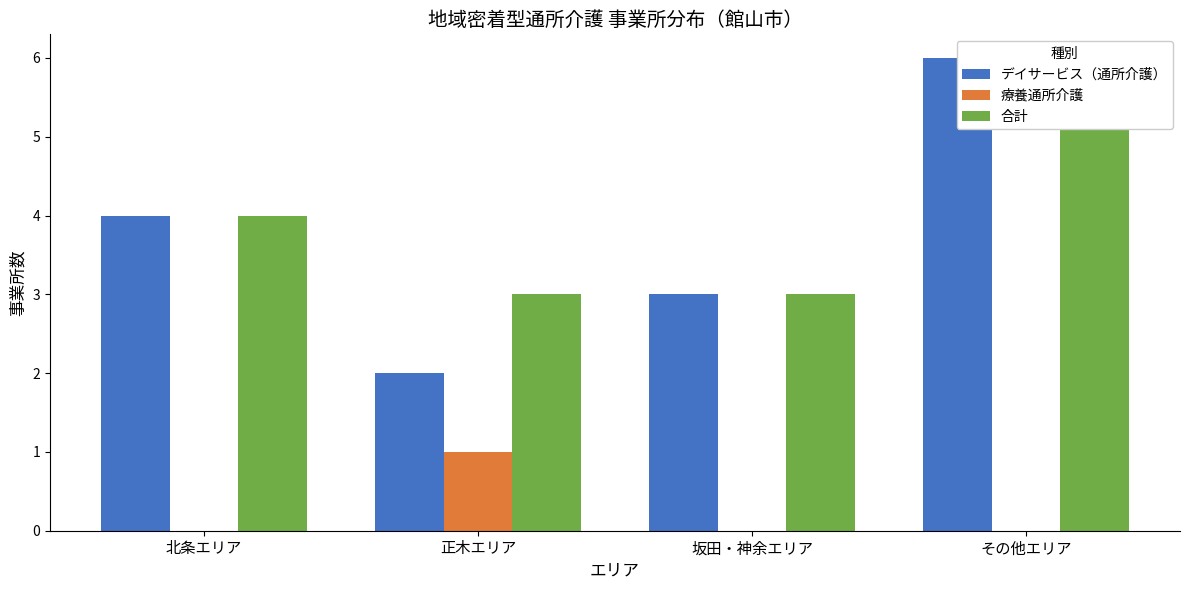

What is the sum of the 合計 values at その他エリア and 北条エリア?

10